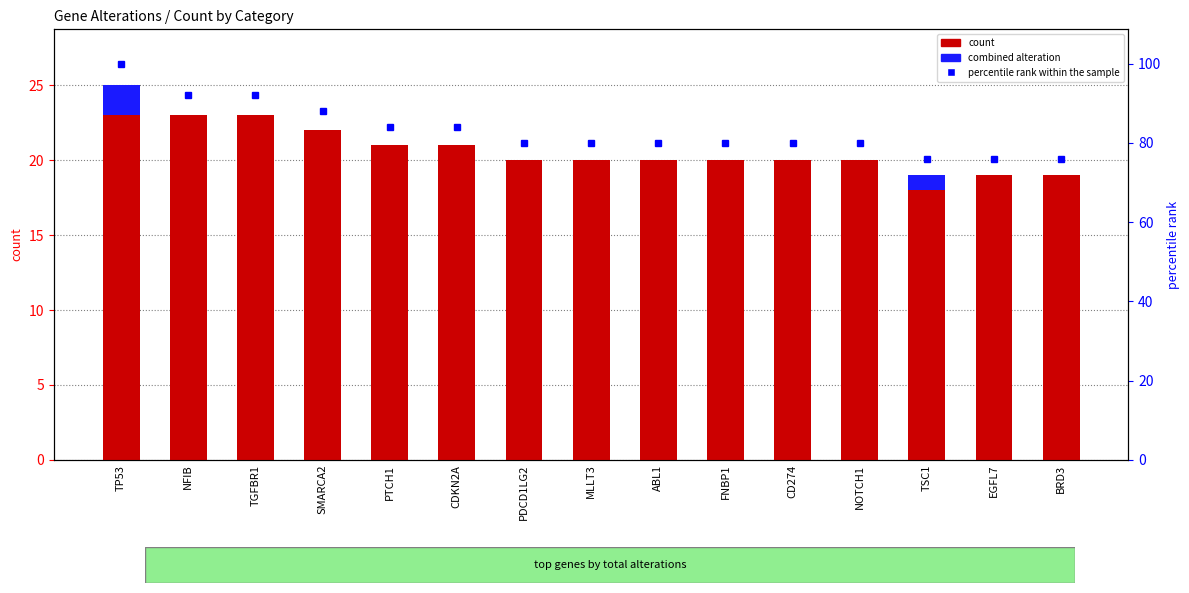

Which label corresponds to the smallest value in the chart?

NFIB